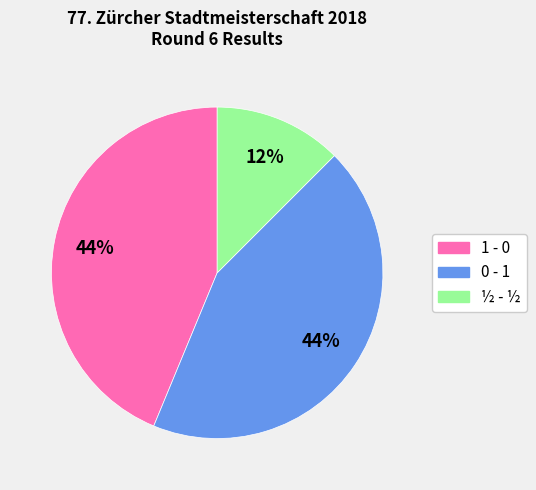

Which category has the smallest portion of the pie?

½ - ½